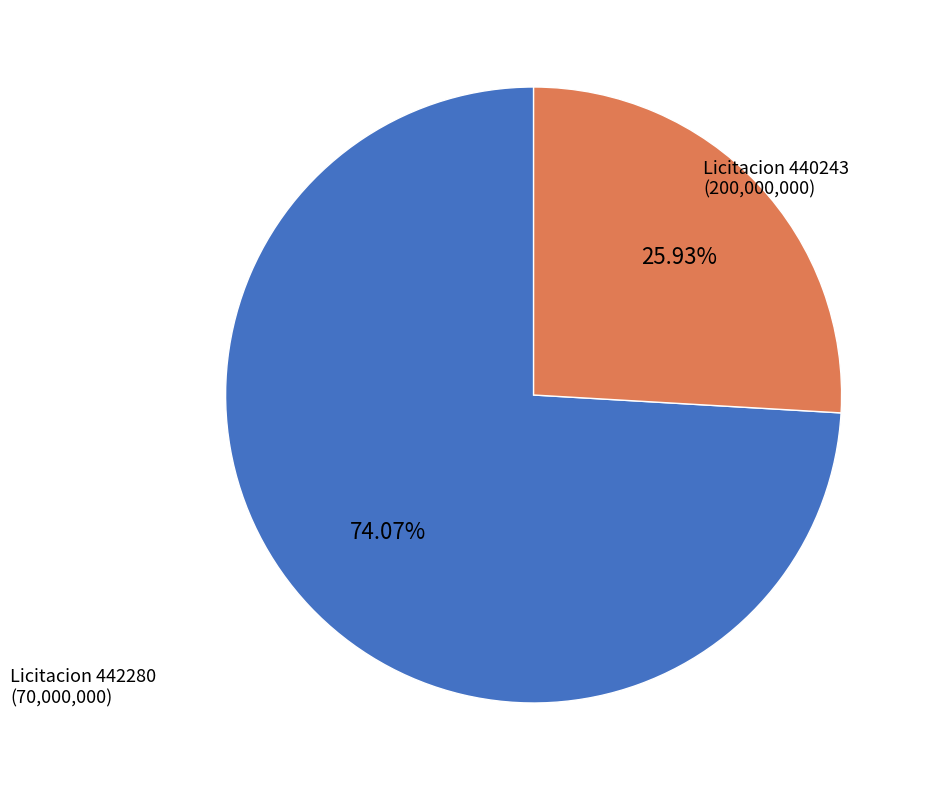

Count the number of slices in the pie.

2